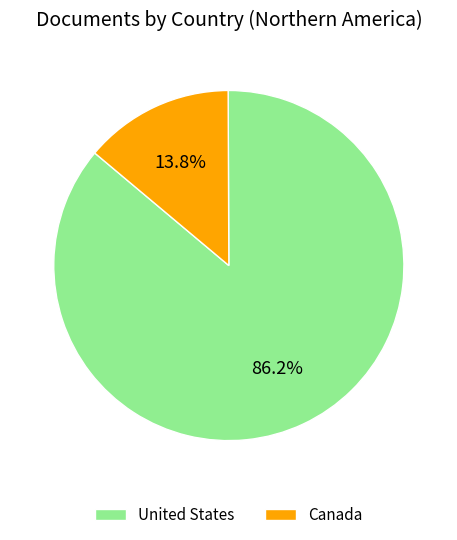

Which category has the biggest portion of the pie?

United States